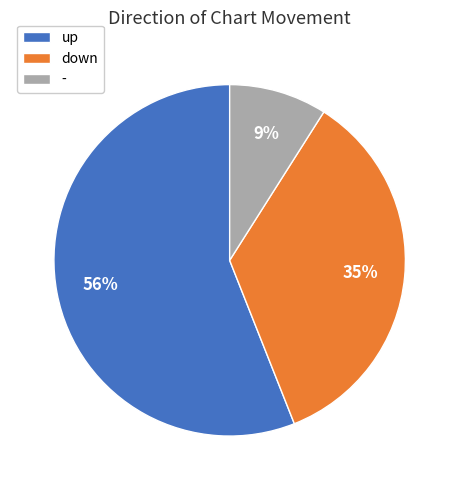

True or false: down accounts for 47% of the total.

False